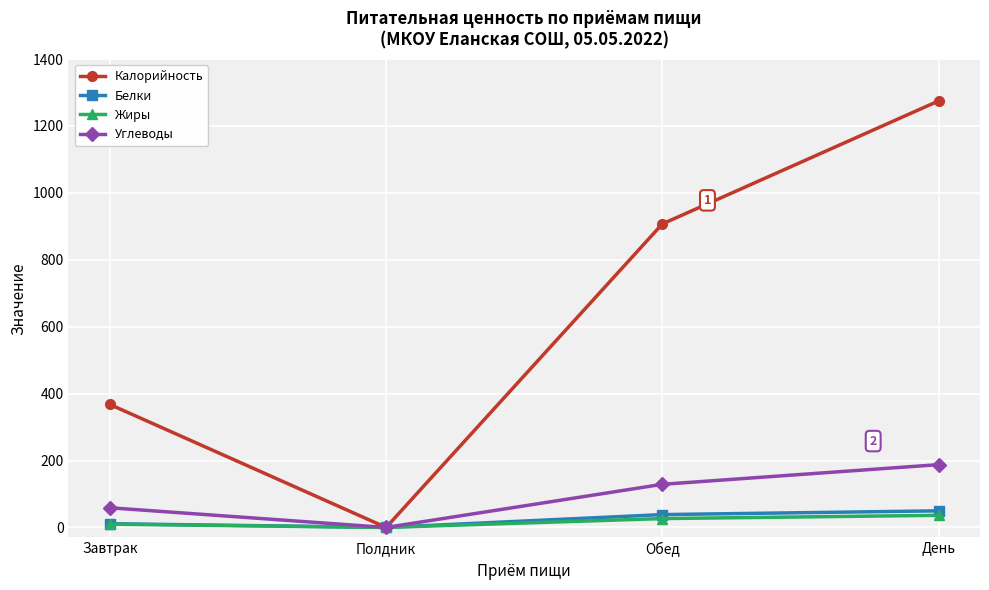

What is the spread (max minus min) of values at День?

1238.6